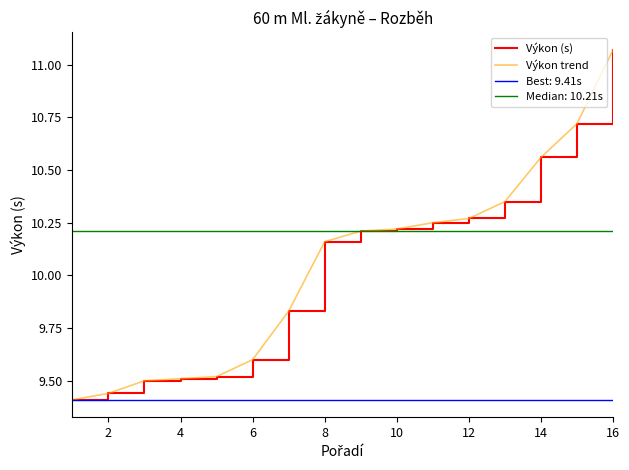

What is the difference between the maximum and minimum values in the Výkon (s) series?

1.7